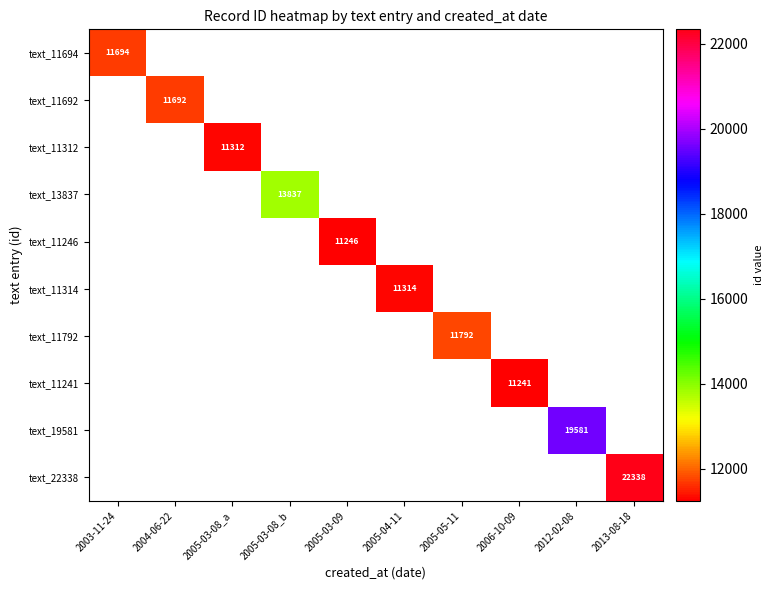

The value of text_11241 at 2006-10-09 is 11241. True or false?

True